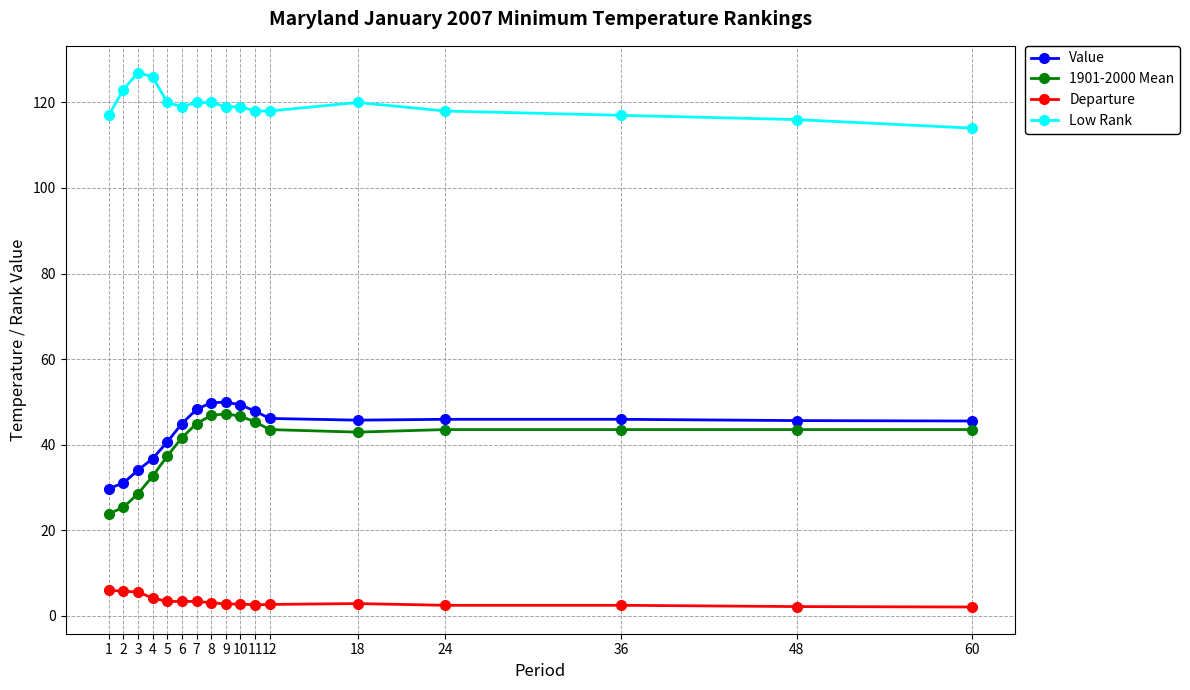

At how many categories does at least one series exceed 102?

17